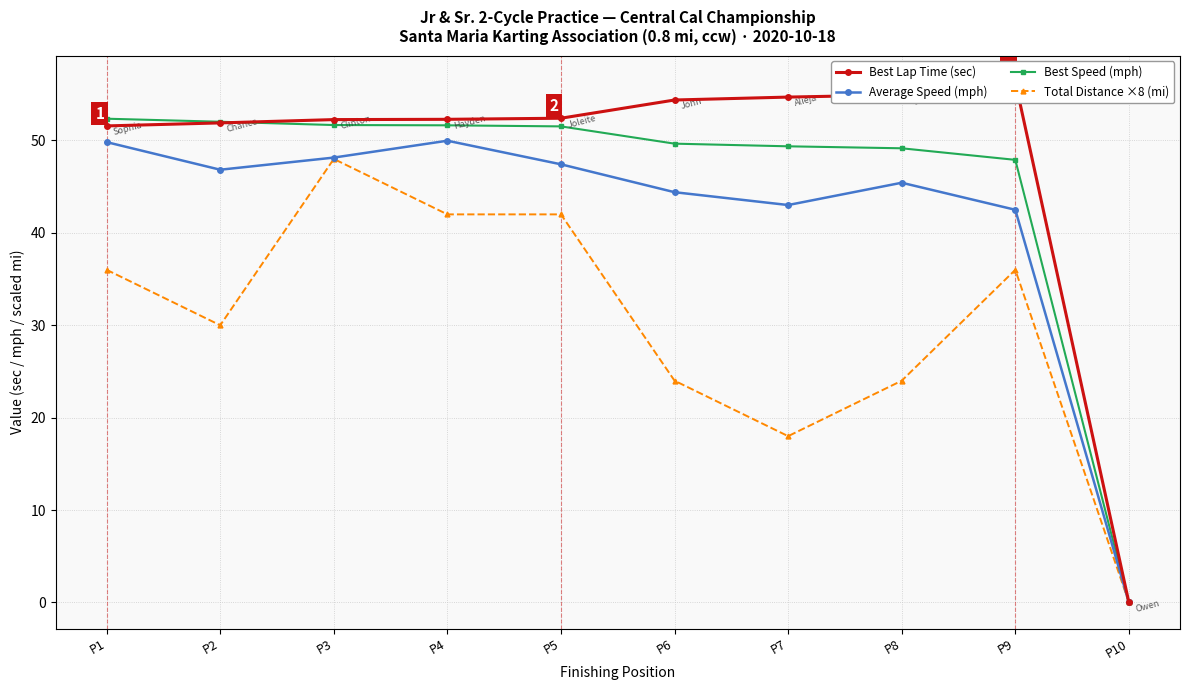

The Best Speed (mph) series shows 49.7 at P6. True or false?

True